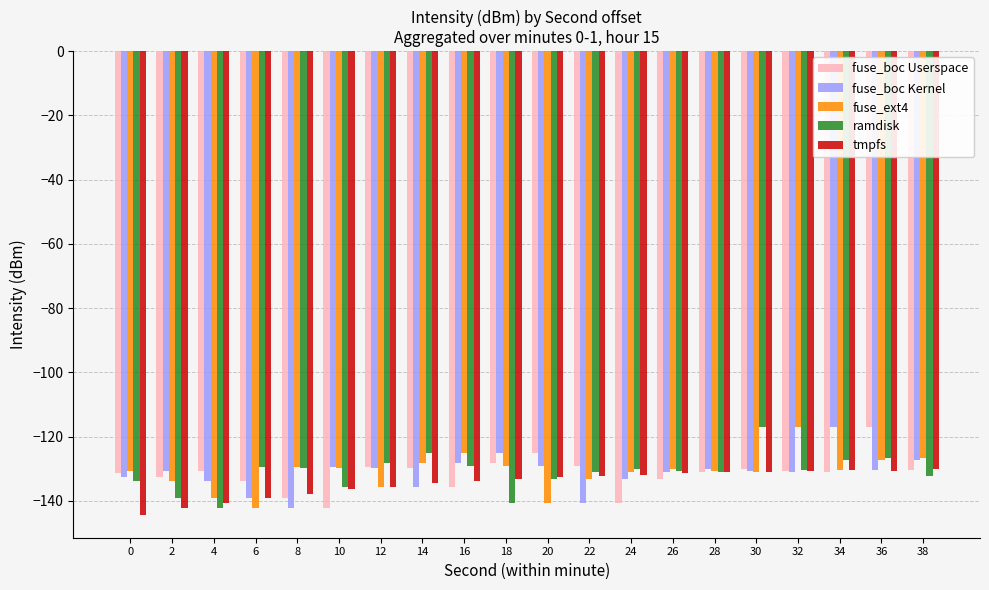

What is the sum of all fuse_ext4 values?

-2620.8